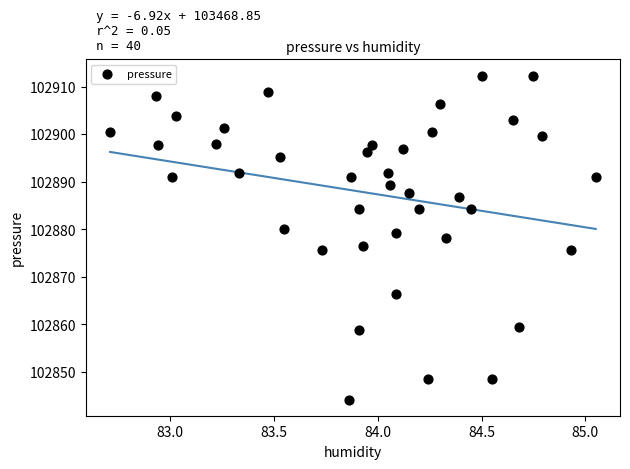

What is the range of X values (max minus min)?

2.3